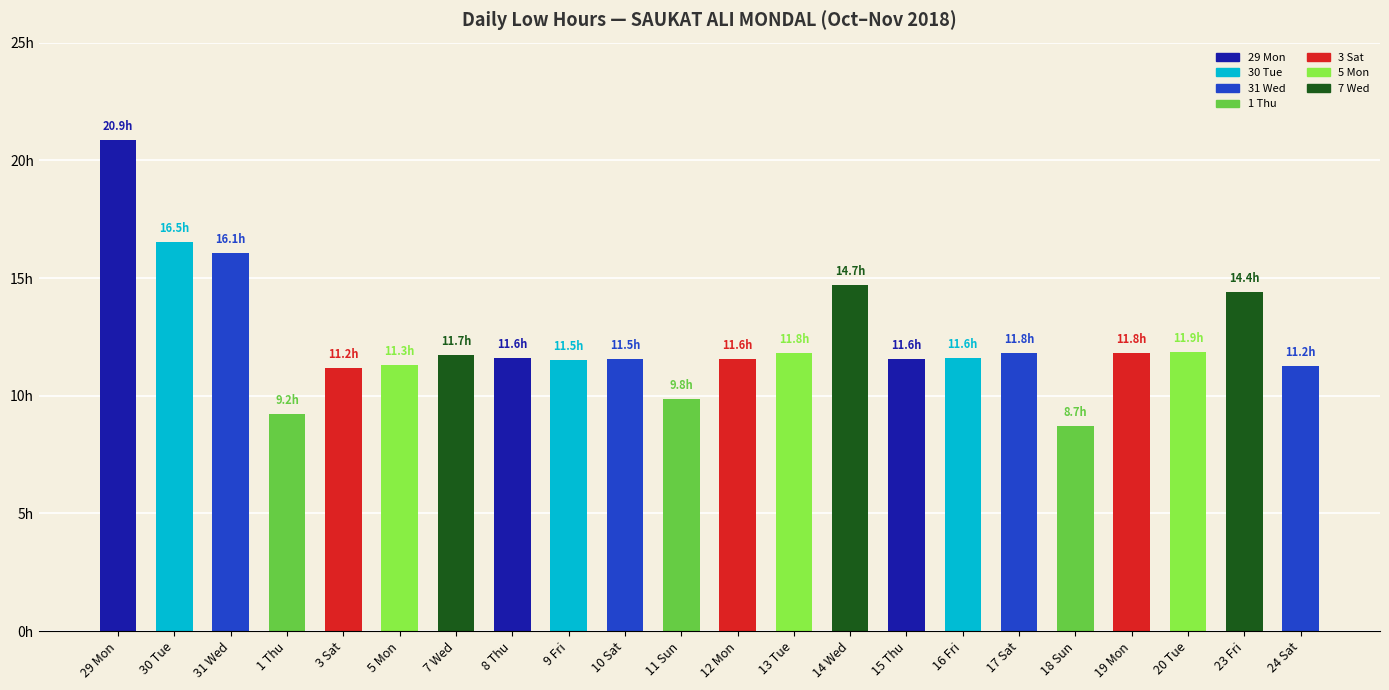

Reading left to right, list all the values displayed in this chart.

20.9	16.5	16.1	9.2	11.2	11.3	11.7	11.6	11.5	11.5	9.8	11.6	11.8	14.7	11.6	11.6	11.8	8.7	11.8	11.9	14.4	11.2